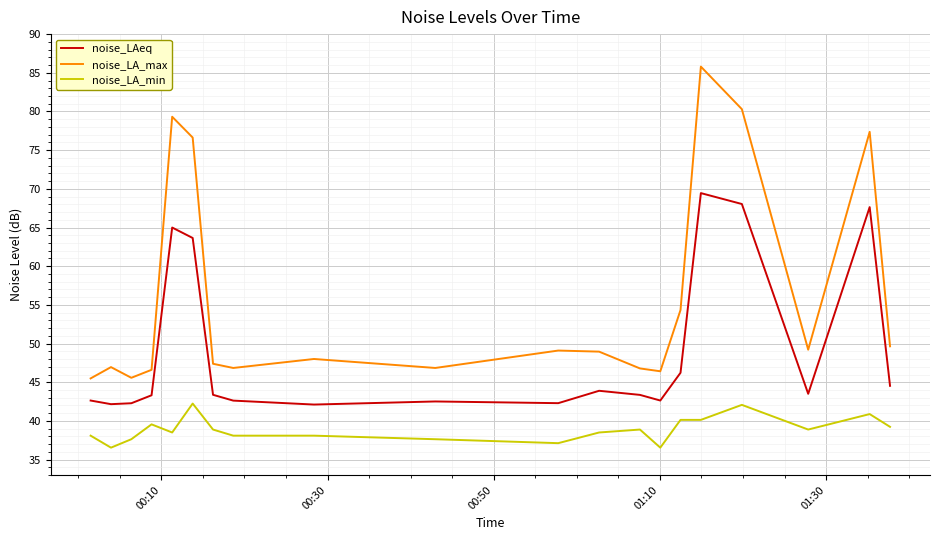

What is the maximum value shown in the chart?

85.8